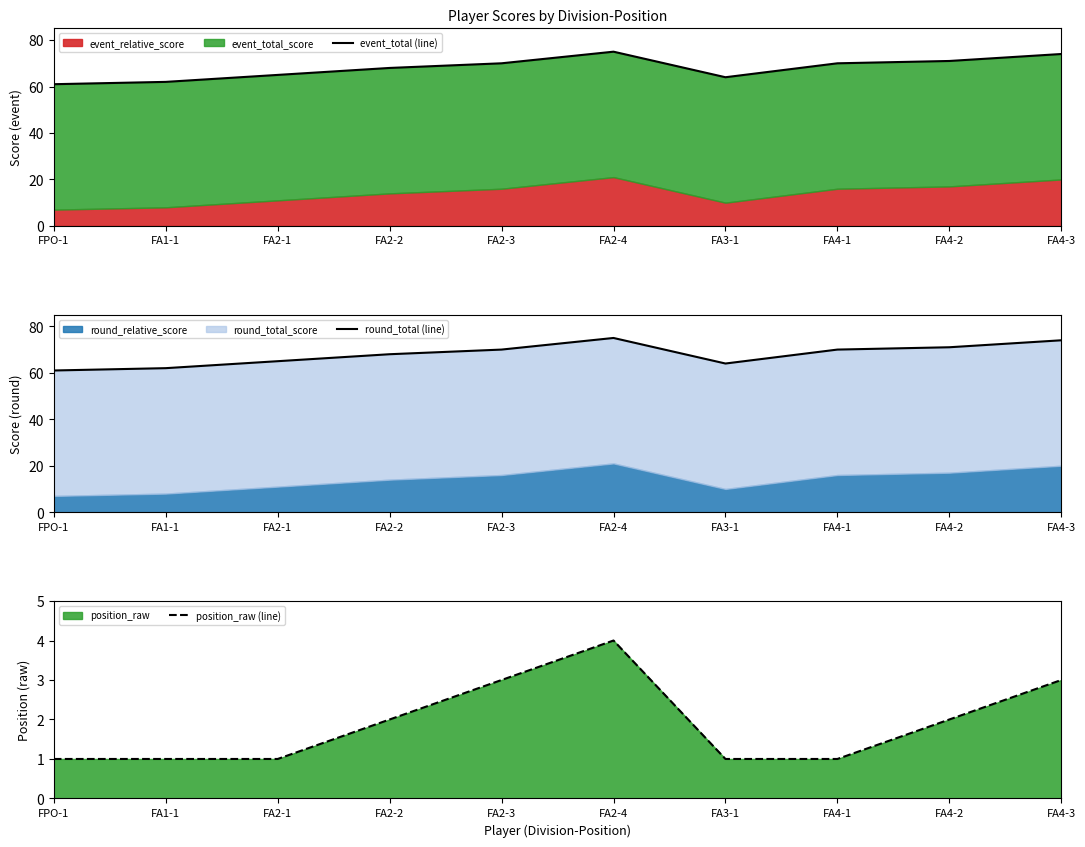

Does the chart have visible grid lines?

No